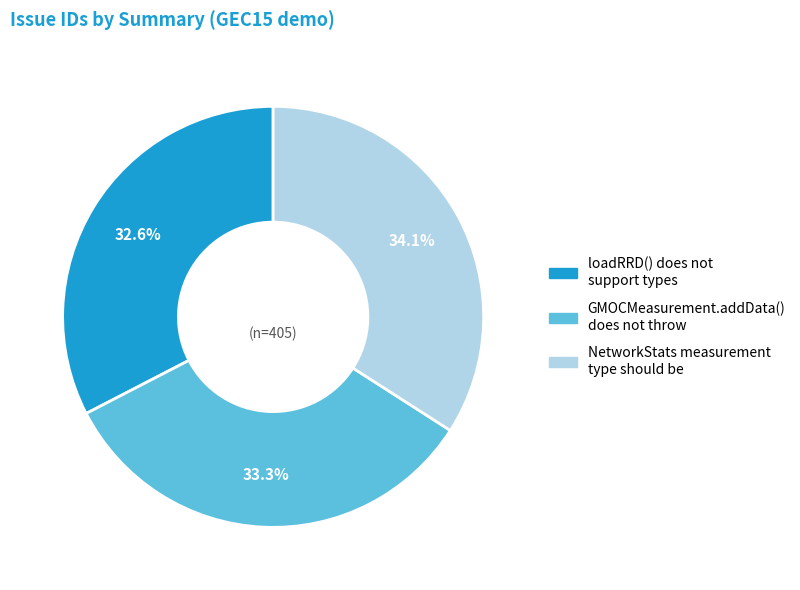

Which slice is the largest?

NetworkStats measurement type should be